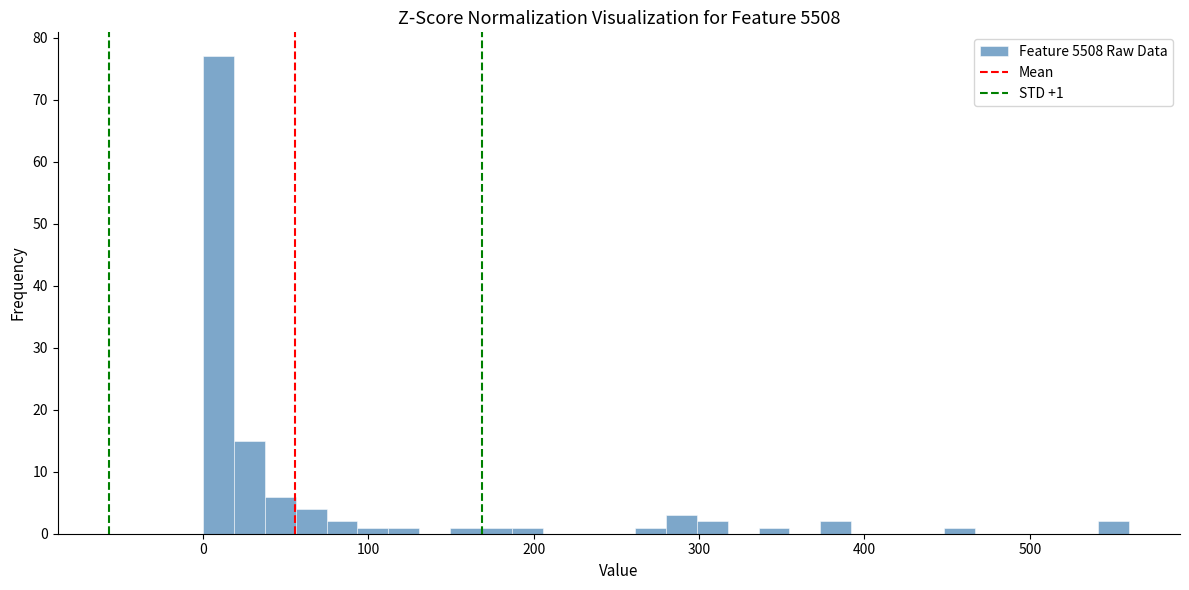

Read against the x-axis, roughly where is the centre of the tallest bar?

10